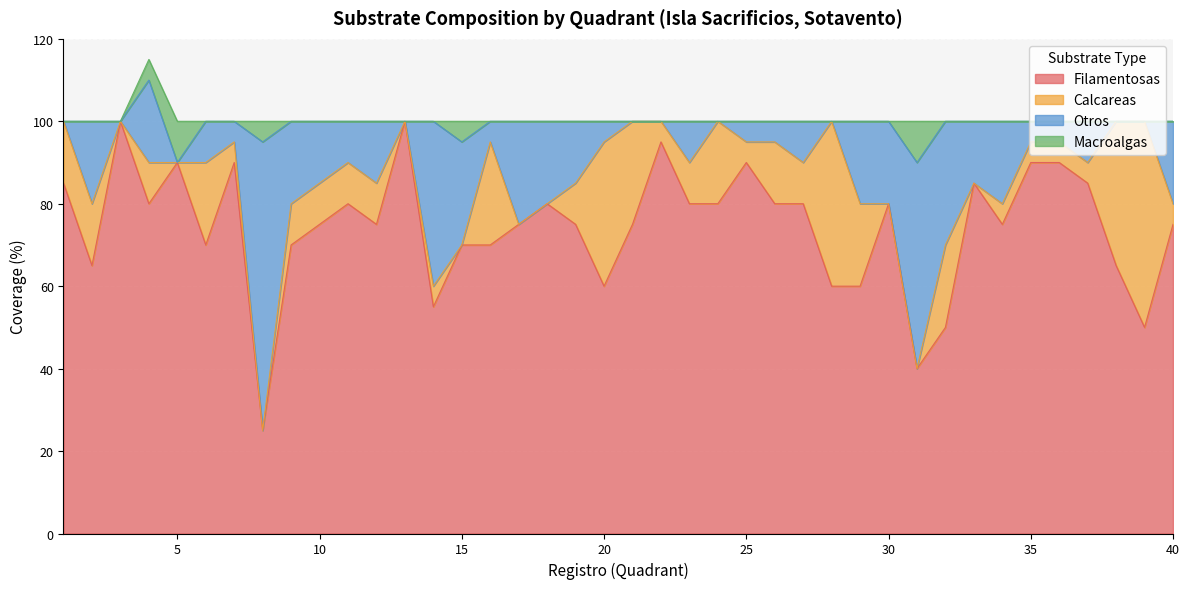

How many interior local valleys does the Otros series have?

10